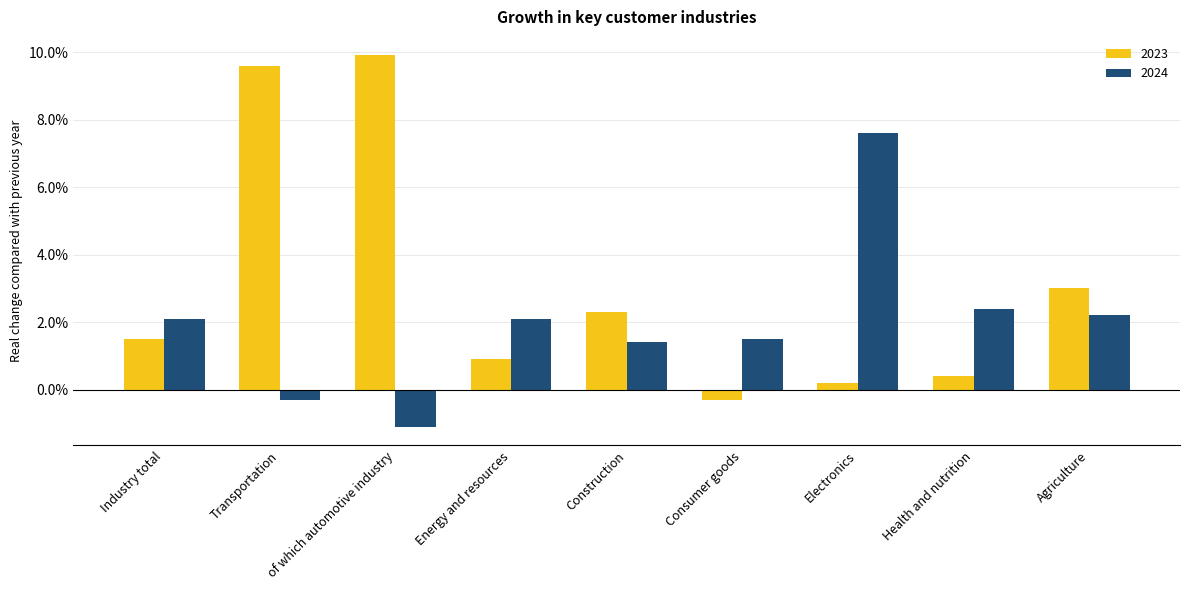

Between Construction and Agriculture, which series saw the biggest shift?

2024